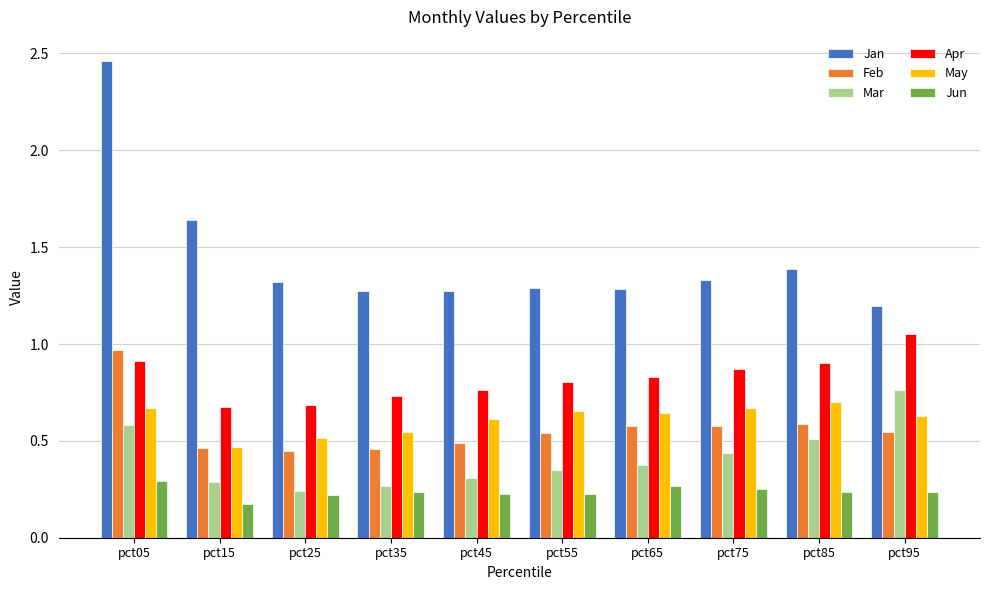

True or false: Apr has a value of 0.7 at pct35.

True